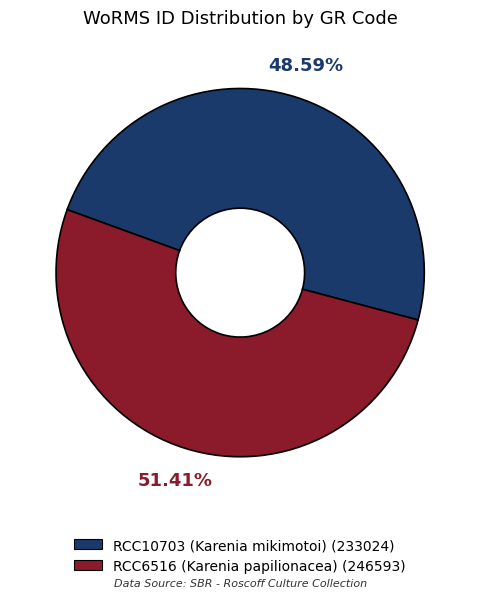

Count the number of slices in the pie.

2